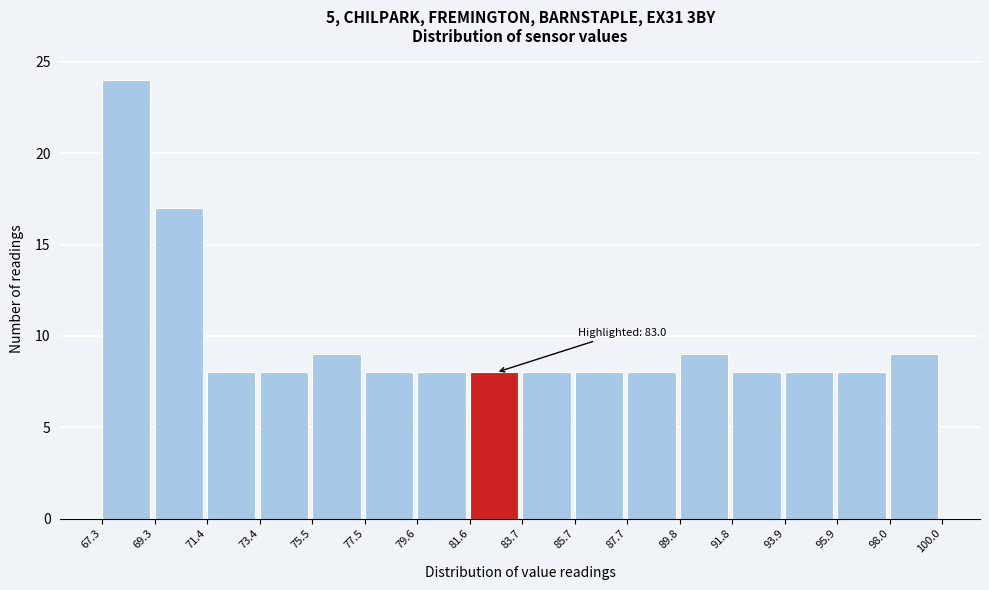

Over which range of the x-axis is the bar tallest?

67.3 to 69.3